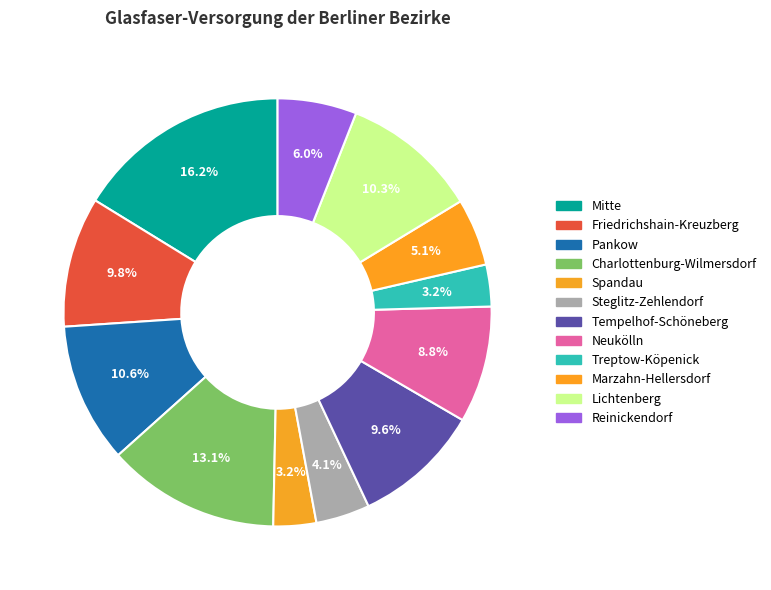

What percentage is the Steglitz-Zehlendorf slice, to the nearest percent?

4%